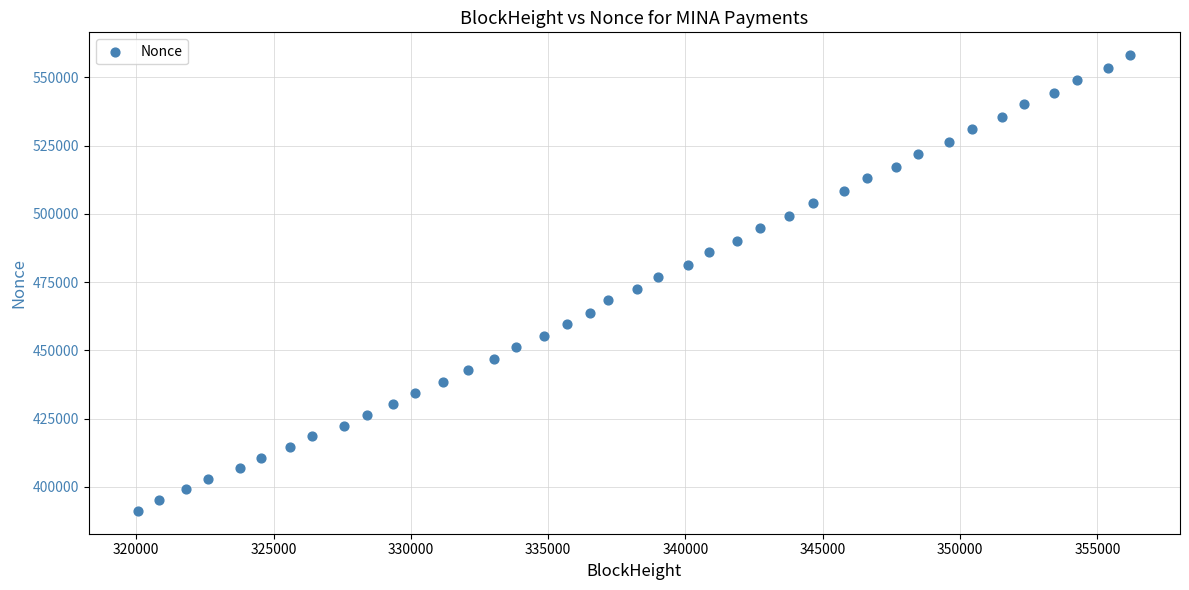

What is the range of X values (max minus min)?

36127